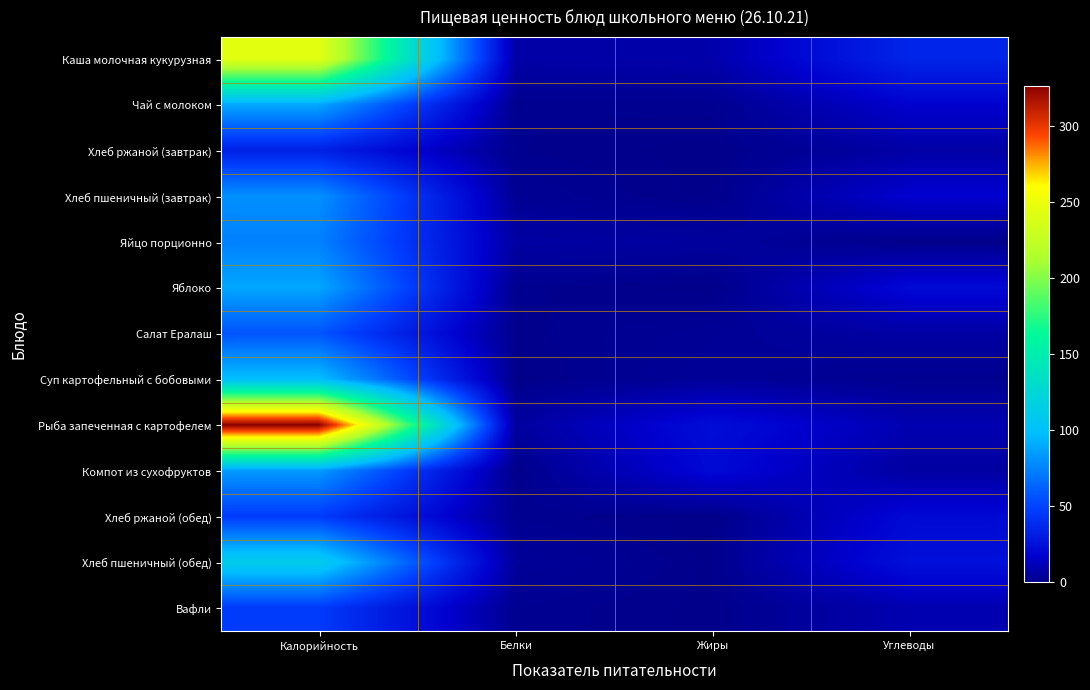

What is the spread (max minus min) of values at Калорийность?

293.2